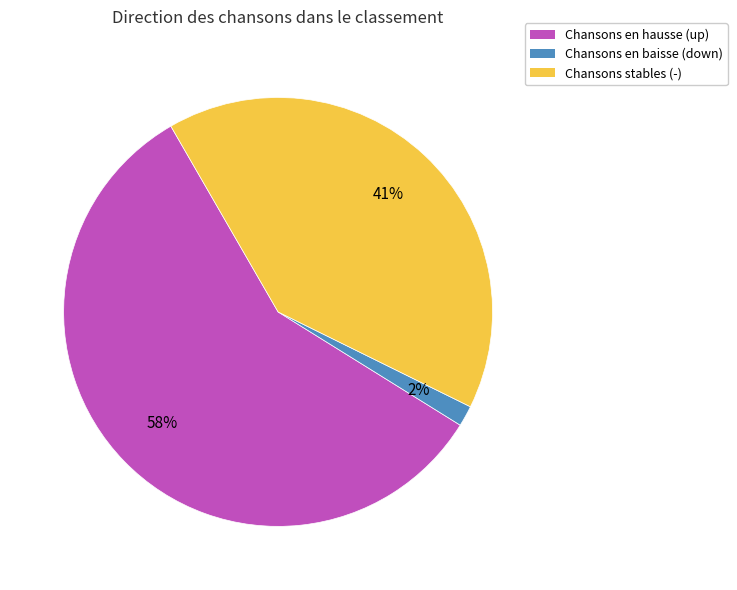

To the nearest percent, what is the average slice percentage?

33%